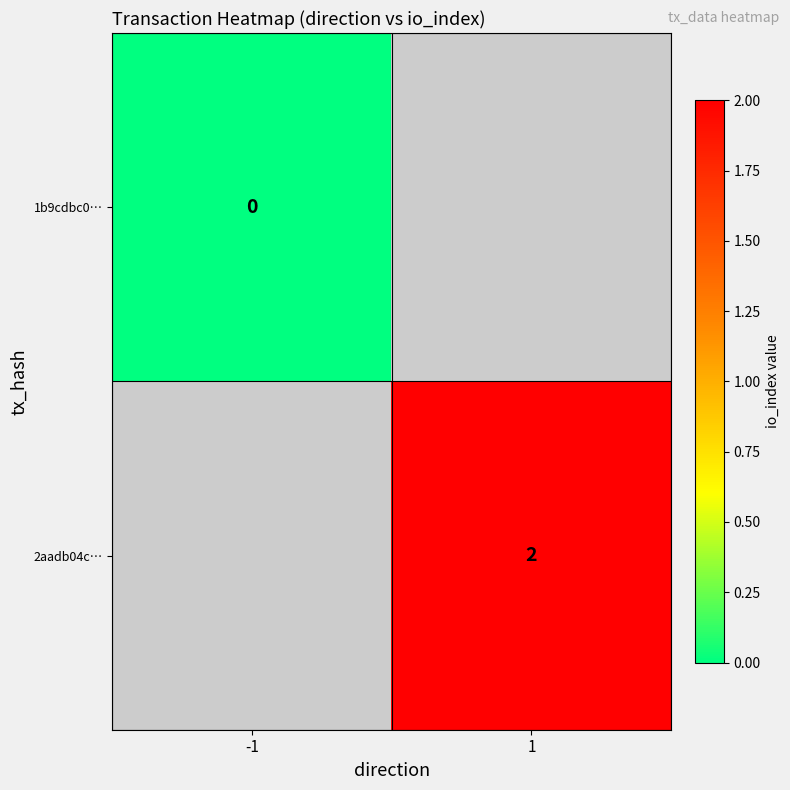

The 2aadb04c… series shows 2 at 1. True or false?

True